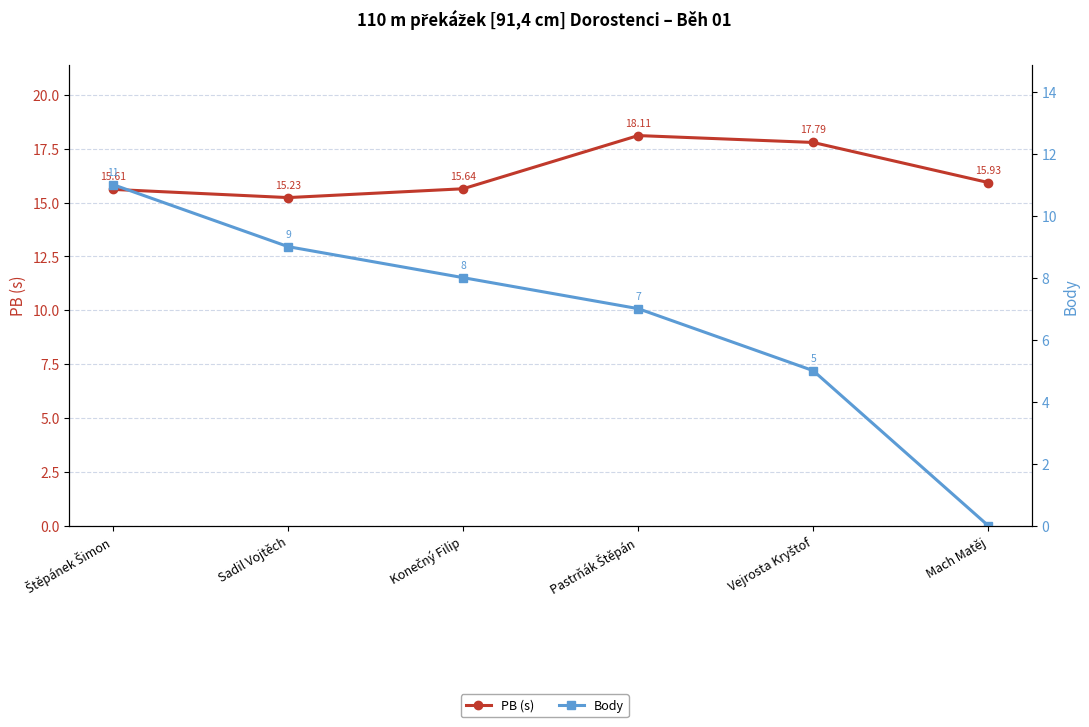

What is the greatest value displayed?

18.1